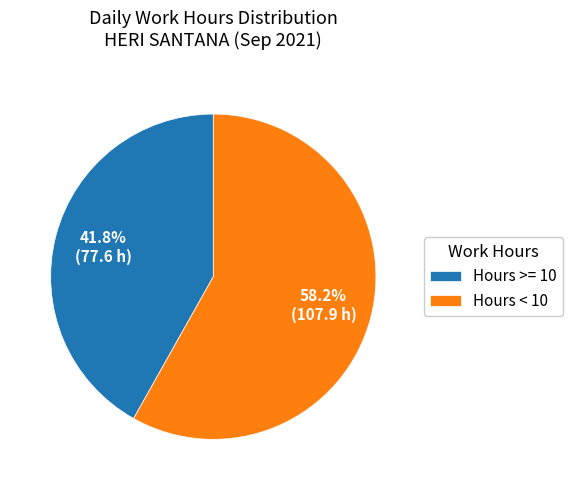

Between Hours < 10 and Hours >= 10, which is larger?

Hours < 10